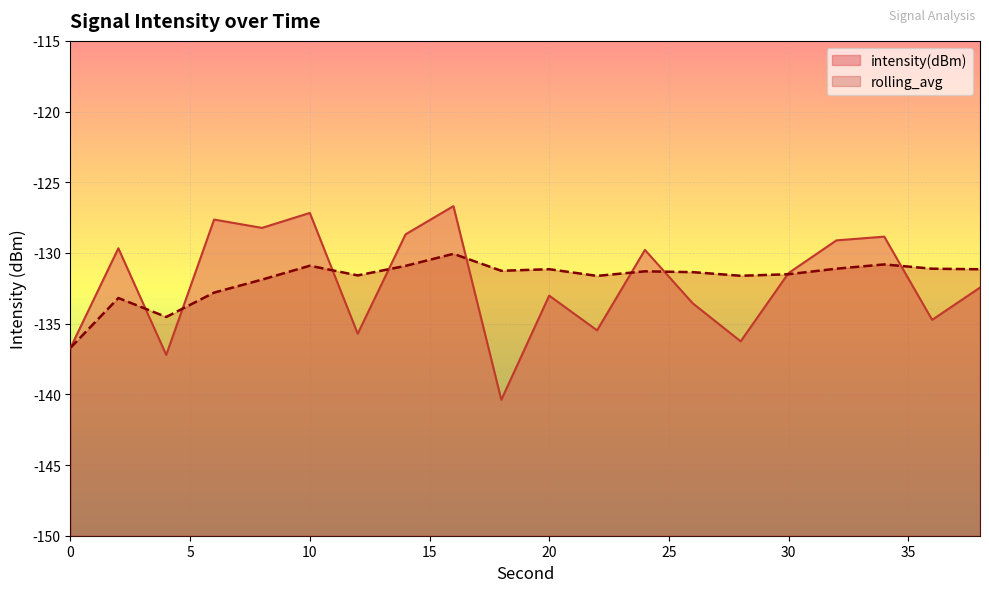

What is the value of the intensity(dBm) point at the 16th from the left?

-131.4